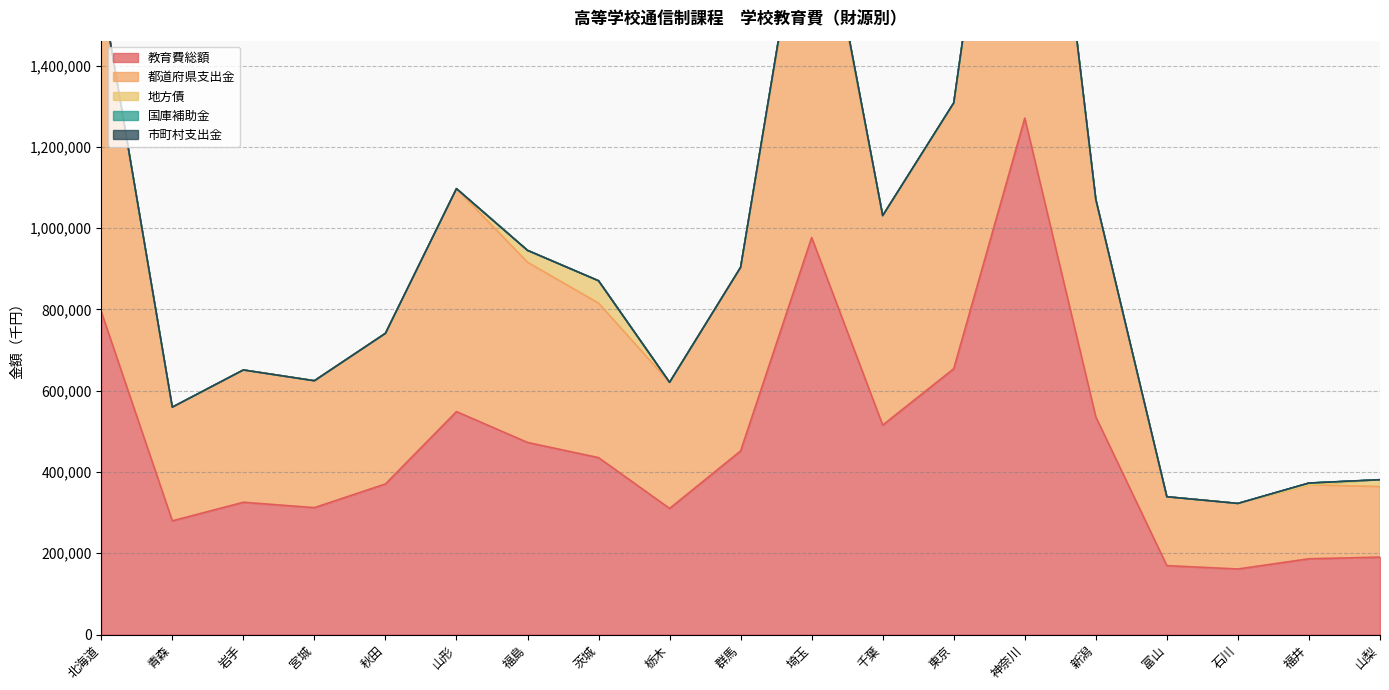

Reading left to right, extract all data points from this chart.

教育費総額: 北海道=794318	青森=279782	岩手=325508	宮城=312243	秋田=370552	山形=548555	福島=472642	茨城=435253	栃木=310316	群馬=451802	埼玉=976897	千葉=515410	東京=654113	神奈川=1270626	新潟=535332	富山=169553	石川=161323	福井=186421	山梨=190511
都道府県支出金: 北海道=794318	青森=279144	岩手=325508	宮城=312243	秋田=370552	山形=548555	福島=443362	茨城=380237	栃木=310316	群馬=451778	埼玉=959538	千葉=515410	東京=652115	神奈川=1263031	新潟=532616	富山=169553	石川=161323	福井=181772	山梨=173511
地方債: 北海道=0	青森=0	岩手=0	宮城=0	秋田=0	山形=0	福島=29280	茨城=55016	栃木=0	群馬=24	埼玉=17359	千葉=0	東京=0	神奈川=6719	新潟=2258	富山=0	石川=0	福井=0	山梨=17000
国庫補助金: 北海道=0	青森=638	岩手=0	宮城=0	秋田=0	山形=0	福島=0	茨城=0	栃木=0	群馬=0	埼玉=0	千葉=0	東京=1998	神奈川=876	新潟=458	富山=0	石川=0	福井=4649	山梨=0
市町村支出金: 北海道=0	青森=0	岩手=0	宮城=0	秋田=0	山形=0	福島=0	茨城=0	栃木=0	群馬=0	埼玉=0	千葉=0	東京=0	神奈川=0	新潟=0	富山=0	石川=0	福井=0	山梨=0